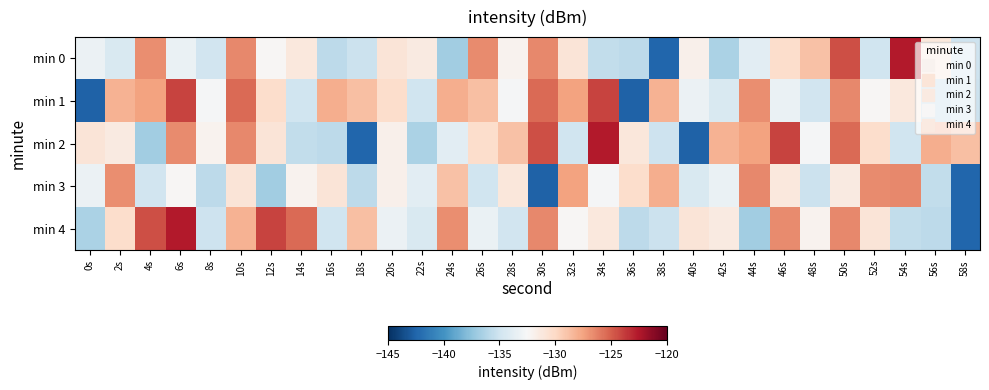

Reading left to right, extract all data points from this chart.

min 0: 0s=-133.2	2s=-134.4	4s=-126.7	6s=-133.3	8s=-134.9	10s=-126.5	12s=-132.3	14s=-131.2	16s=-135.7	18s=-135.2	20s=-130.8	22s=-131.3	24s=-136.8	26s=-126.6	28s=-132.0	30s=-126.5	32s=-130.8	34s=-135.6	36s=-135.8	38s=-142.4	40s=-131.9	42s=-136.5	44s=-133.8	46s=-130.3	48s=-128.9	50s=-124.5	52s=-135.0	54s=-122.6	56s=-131.1	58s=-135.1
min 1: 0s=-142.6	2s=-128.1	4s=-127.4	6s=-124.1	8s=-132.6	10s=-125.4	12s=-130.3	14s=-135.0	16s=-127.9	18s=-128.7	20s=-130.3	22s=-135.0	24s=-127.9	26s=-128.7	28s=-132.6	30s=-125.4	32s=-127.4	34s=-124.1	36s=-142.6	38s=-128.1	40s=-133.2	42s=-134.4	44s=-126.7	46s=-133.3	48s=-134.9	50s=-126.5	52s=-132.3	54s=-131.2	56s=-135.7	58s=-135.2
min 2: 0s=-130.8	2s=-131.3	4s=-136.8	6s=-126.6	8s=-132.0	10s=-126.5	12s=-130.8	14s=-135.6	16s=-135.8	18s=-142.4	20s=-131.9	22s=-136.5	24s=-133.8	26s=-130.3	28s=-128.9	30s=-124.5	32s=-135.0	34s=-122.6	36s=-131.1	38s=-135.1	40s=-142.6	42s=-128.1	44s=-127.4	46s=-124.1	48s=-132.6	50s=-125.4	52s=-130.3	54s=-135.0	56s=-127.9	58s=-128.7
min 3: 0s=-133.2	2s=-126.7	4s=-134.9	6s=-132.3	8s=-135.7	10s=-130.8	12s=-136.8	14s=-132.0	16s=-130.8	18s=-135.8	20s=-131.9	22s=-133.8	24s=-128.9	26s=-135.0	28s=-131.1	30s=-142.6	32s=-127.4	34s=-132.6	36s=-130.3	38s=-127.9	40s=-134.4	42s=-133.3	44s=-126.5	46s=-131.2	48s=-135.2	50s=-131.3	52s=-126.6	54s=-126.5	56s=-135.6	58s=-142.4
min 4: 0s=-136.5	2s=-130.3	4s=-124.5	6s=-122.6	8s=-135.1	10s=-128.1	12s=-124.1	14s=-125.4	16s=-135.0	18s=-128.7	20s=-133.2	22s=-134.4	24s=-126.7	26s=-133.3	28s=-134.9	30s=-126.5	32s=-132.3	34s=-131.2	36s=-135.7	38s=-135.2	40s=-130.8	42s=-131.3	44s=-136.8	46s=-126.6	48s=-132.0	50s=-126.5	52s=-130.8	54s=-135.6	56s=-135.8	58s=-142.4